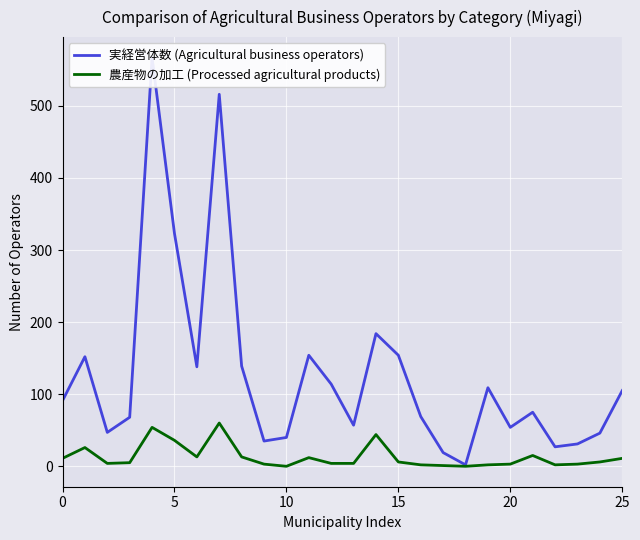

The 農産物の加工 (Processed agricultural products) series shows 3 at 20. True or false?

True